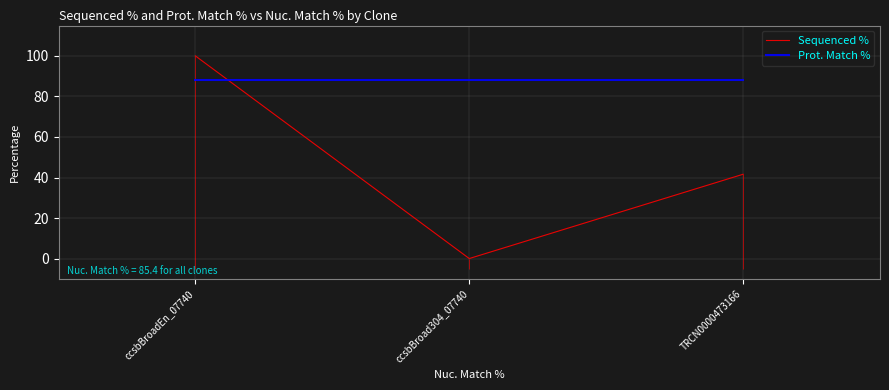

Reading right to left, what are all the values shown in this chart?

Sequenced %: TRCN0000473166=41.6	ccsbBroad304_07740=0.0	ccsbBroadEn_07740=100.0
Prot. Match %: TRCN0000473166=88.3	ccsbBroad304_07740=88.3	ccsbBroadEn_07740=88.3